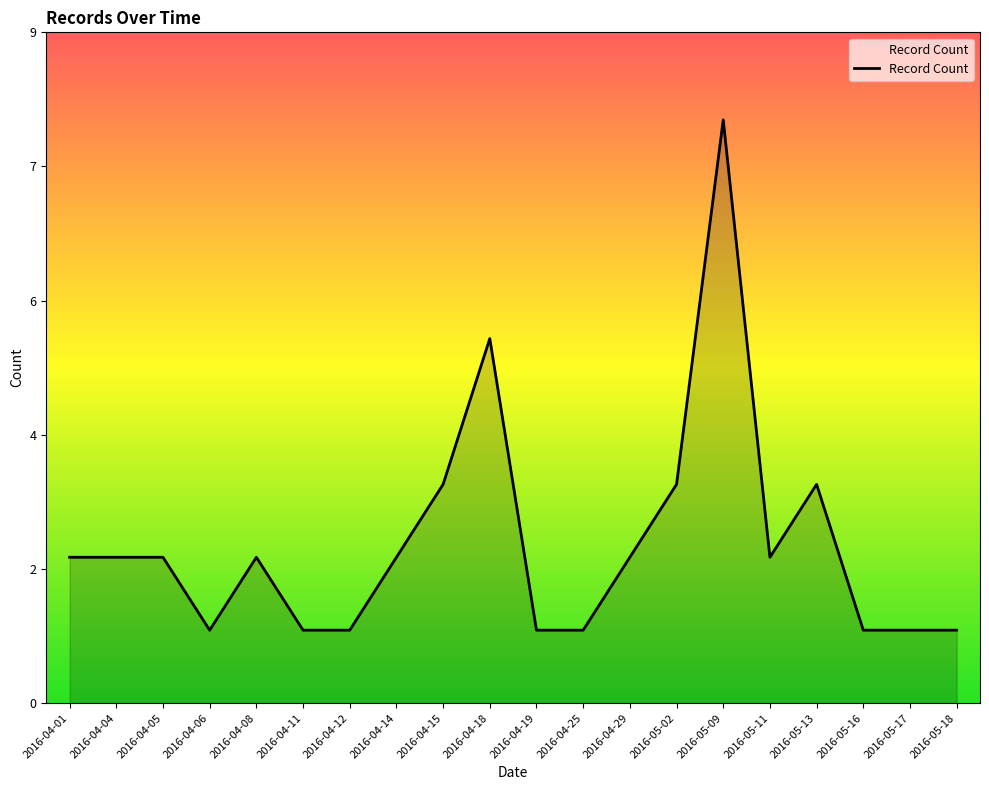

Which category has the highest value across all series?

2016-05-09